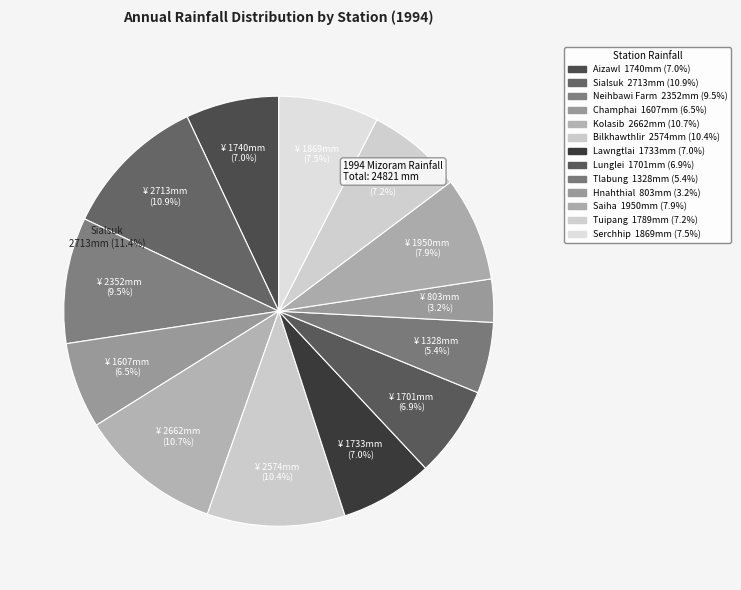

Which slice is the smallest?

Hnahthial